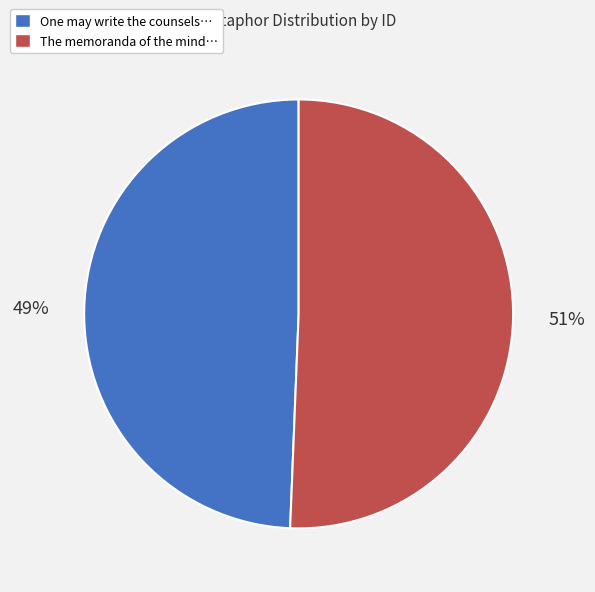

The The memoranda of the mind… slice represents 51% of the pie. True or false?

True